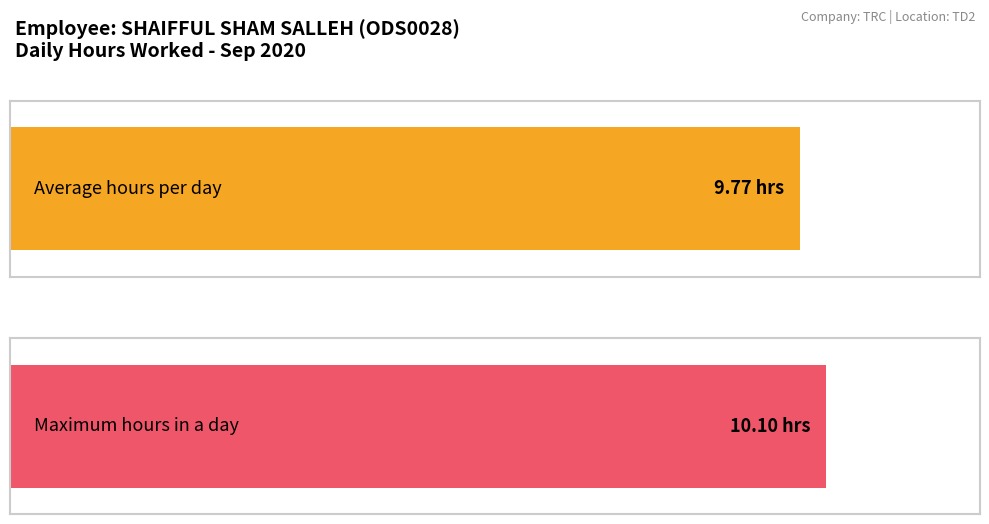

Are the bars grouped side by side (vs. stacked)?

No